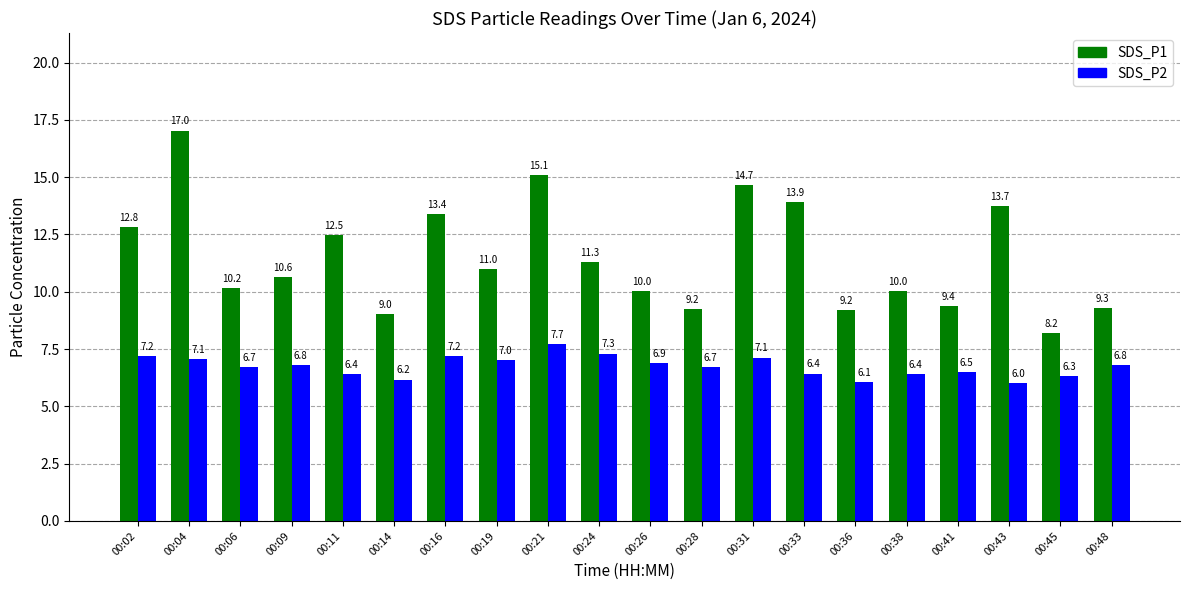

What is the greatest value displayed?

17.0